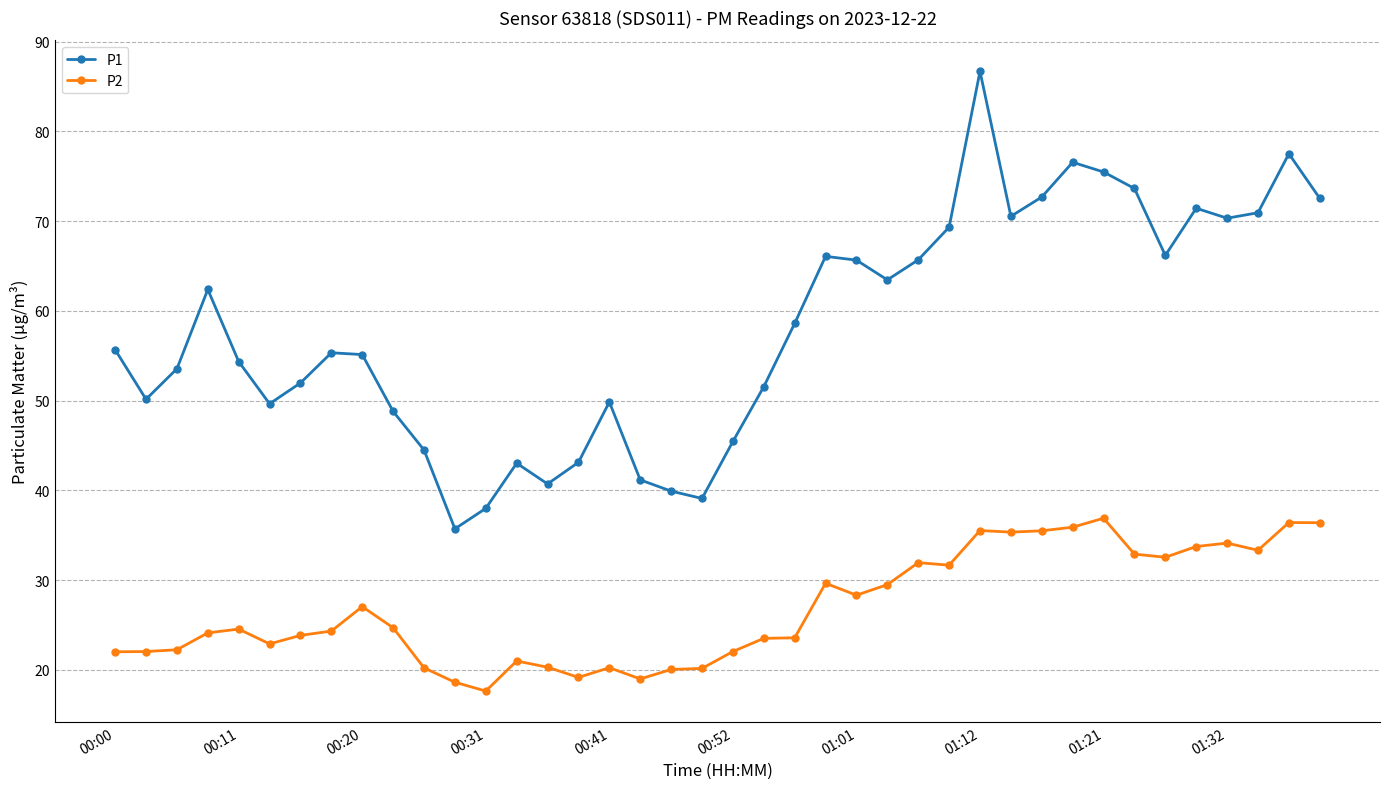

What is the maximum value for P1?

86.7